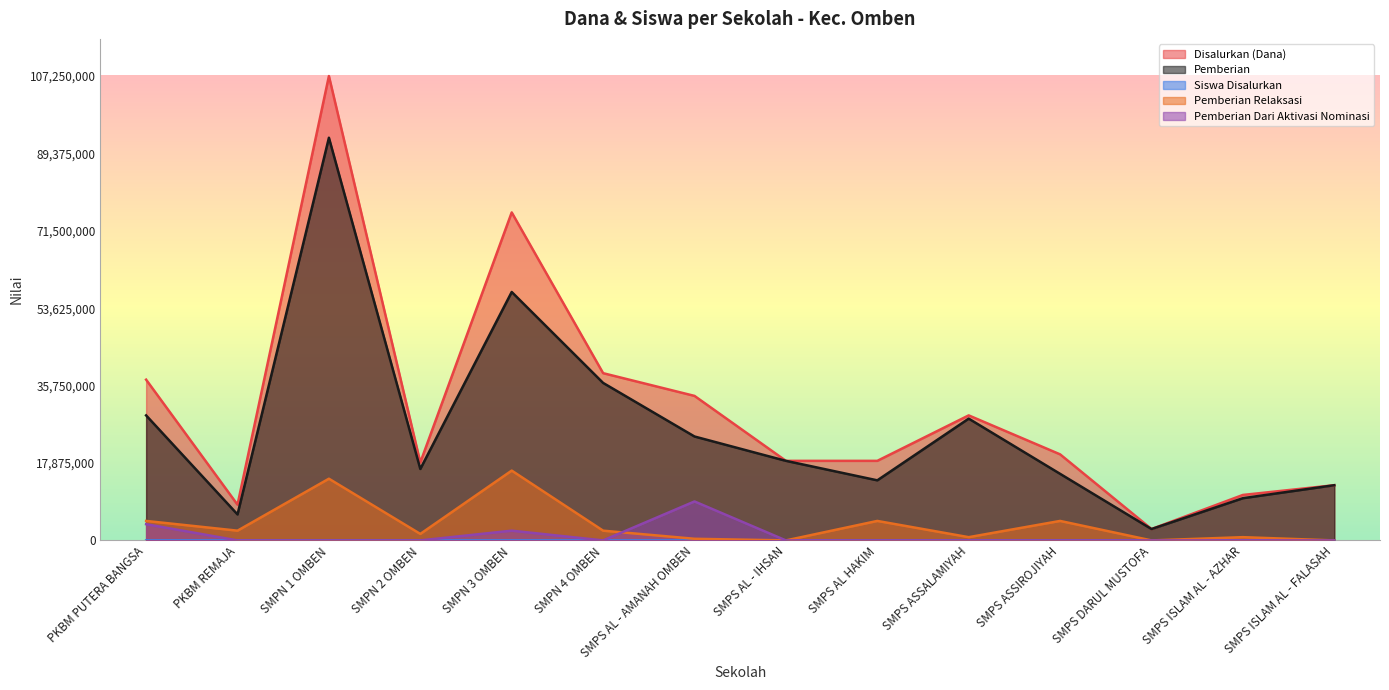

What is the label of the 3rd point from the right?

SMPS DARUL MUSTOFA